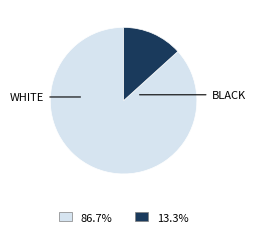

Is there a majority slice in this chart?

Yes